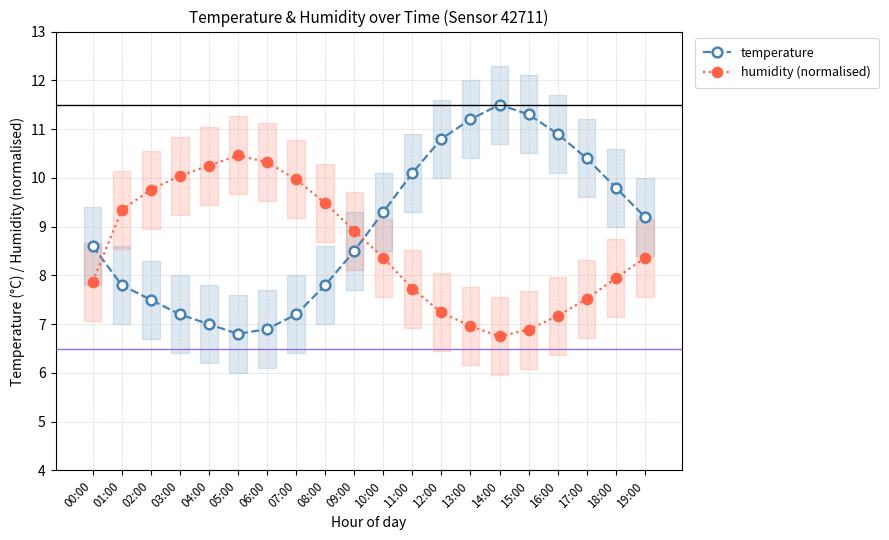

What is the label of the 19th point from the left?

18:00